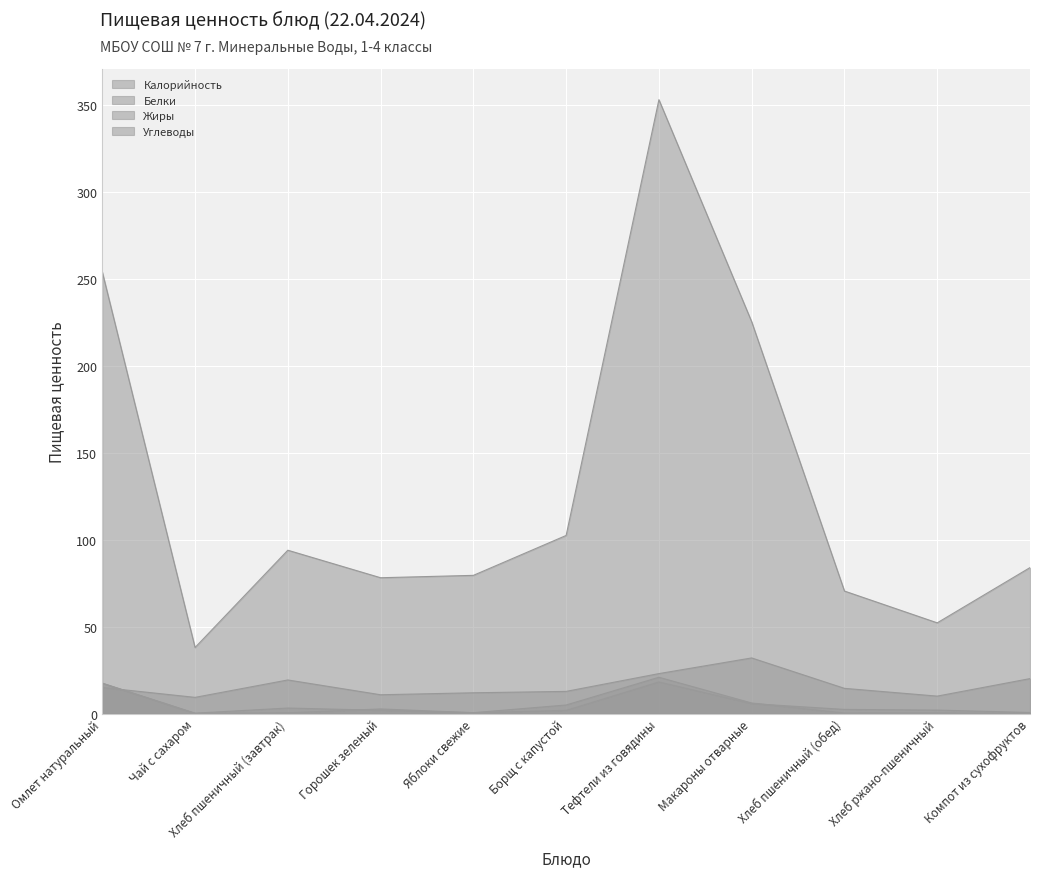

True or false: Белки has more than 1 interior local peaks.

True